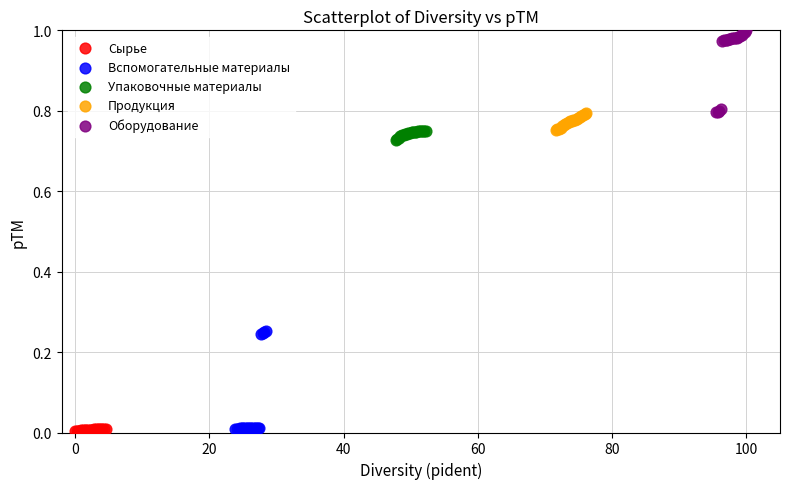

Which series contains the highest Y value?

Оборудование